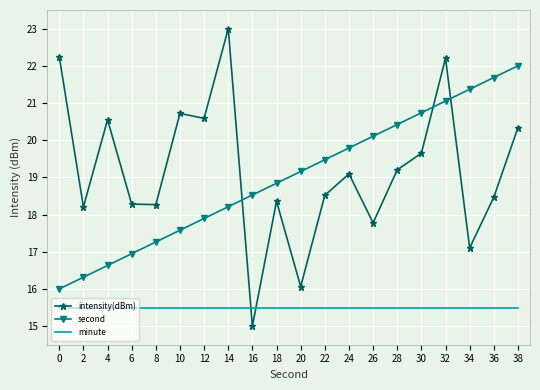

What is the sum of the minute values at 26 and 4?

31.0